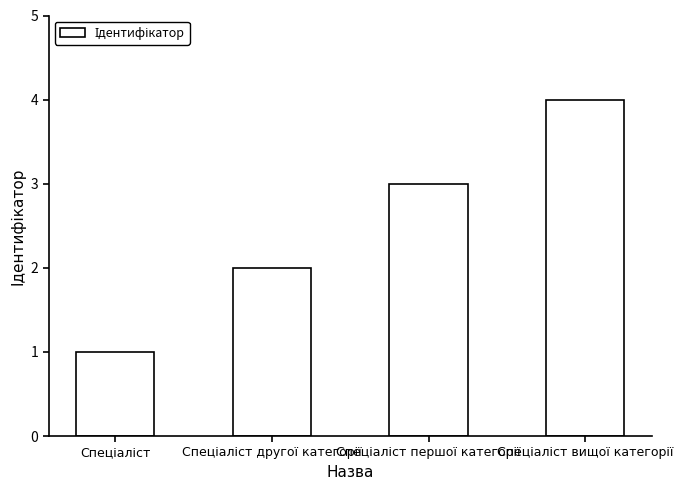

What is the smallest value displayed?

1